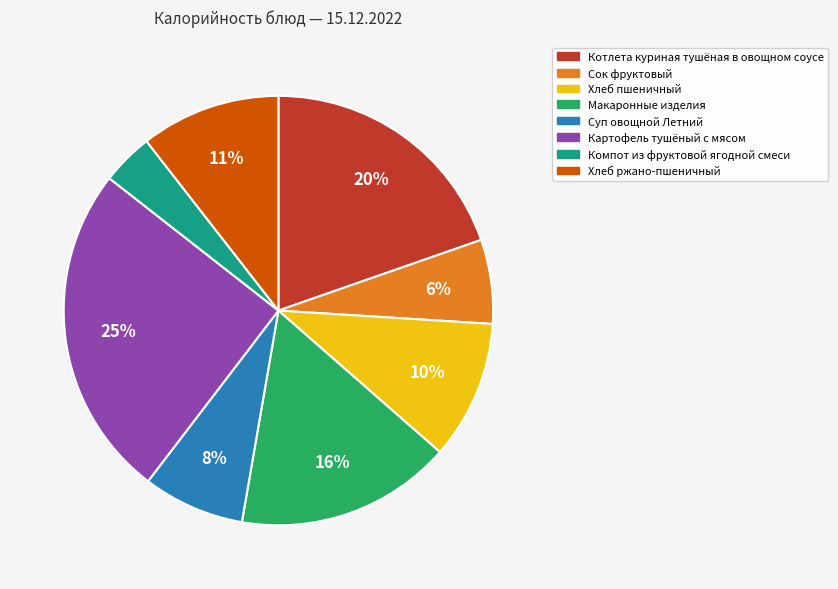

Does Хлеб ржано-пшеничный represent more than half of the total?

No